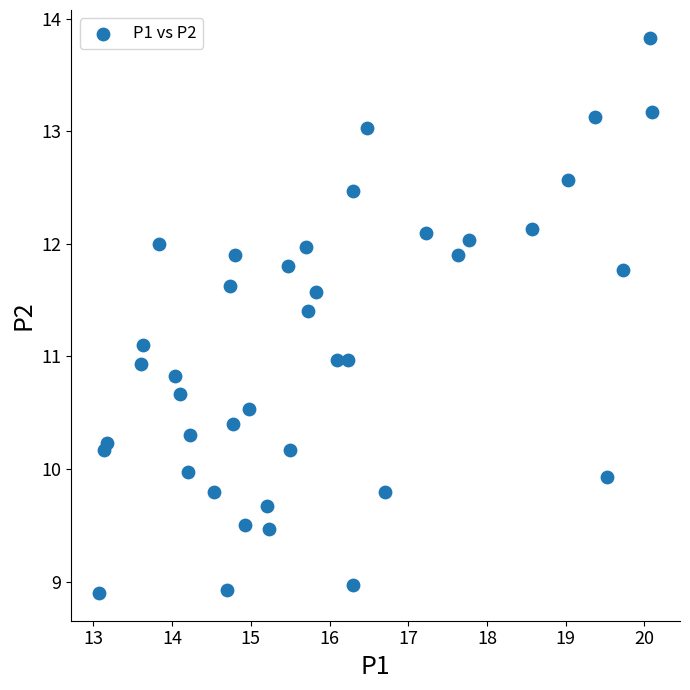

What is the range of X values (max minus min)?

7.0